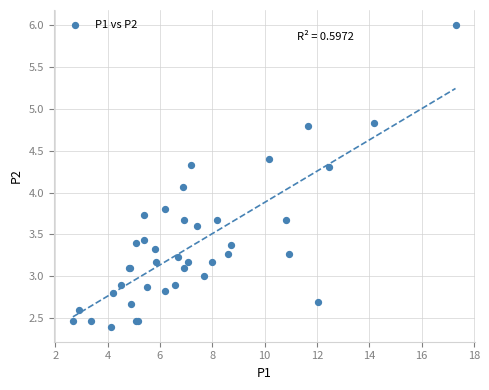

What Y value in the scatter plot is closest to 4?

4.1